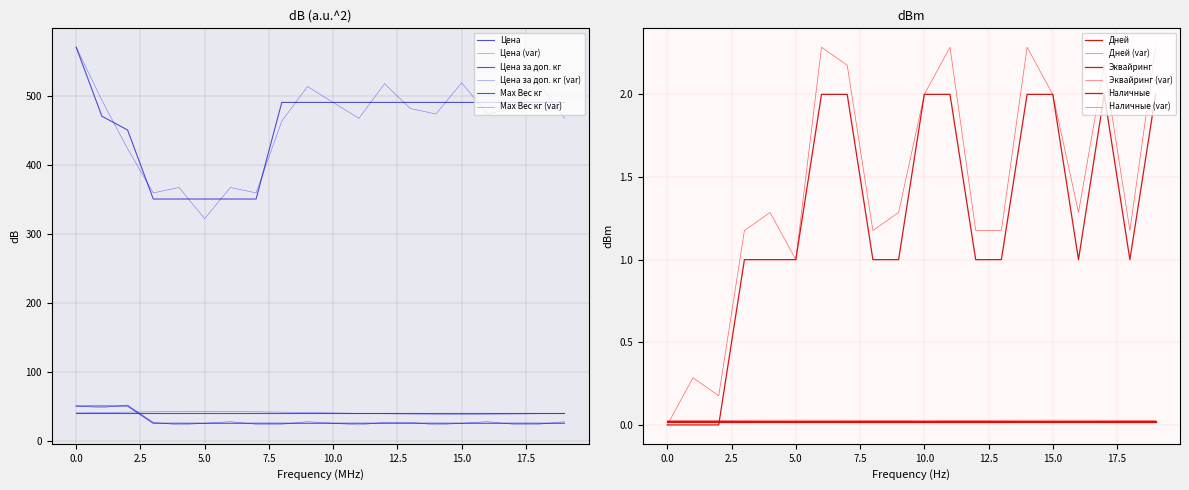

Is the value of Цена at 14:00 greater than the value of Цена за доп. кг at 23:59?

Yes